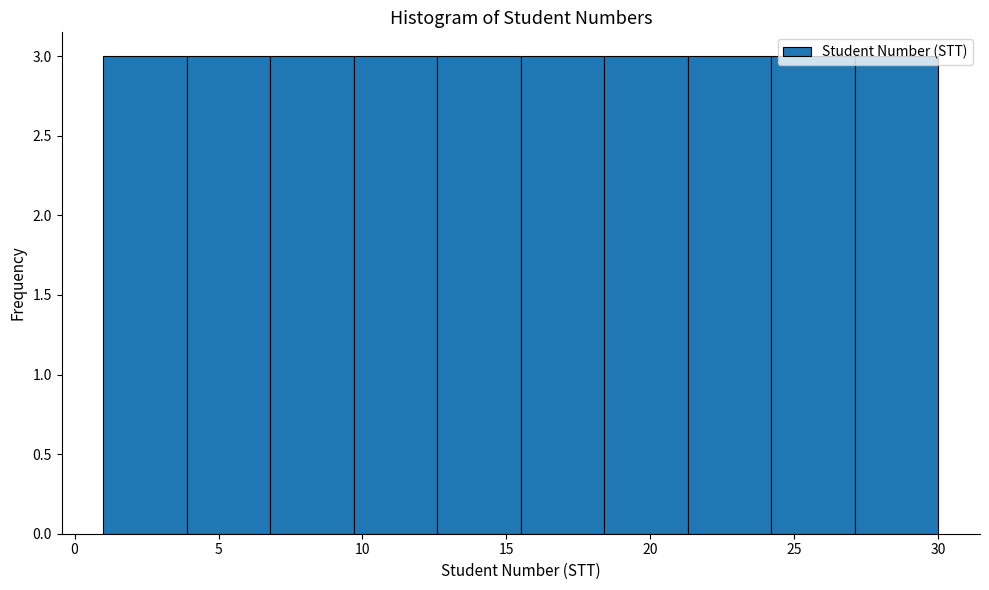

How tall is the bar that spans 9.7 to 12.6 on the x-axis? Neither the bar edges nor the heights are printed on the chart, so give them approximately, as read against the axes.

3